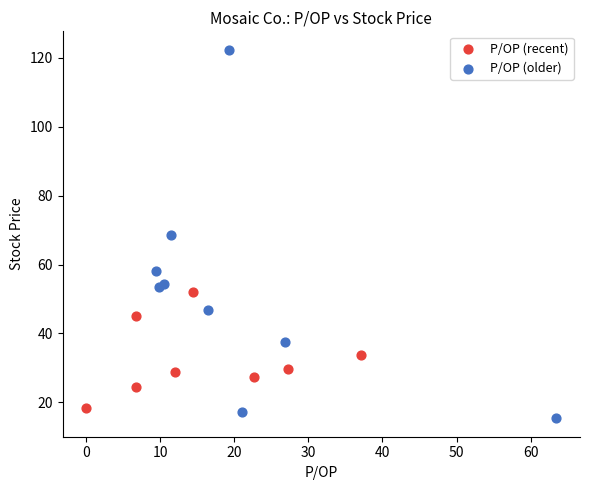

Which series has the largest Y range (max minus min)?

P/OP (older)